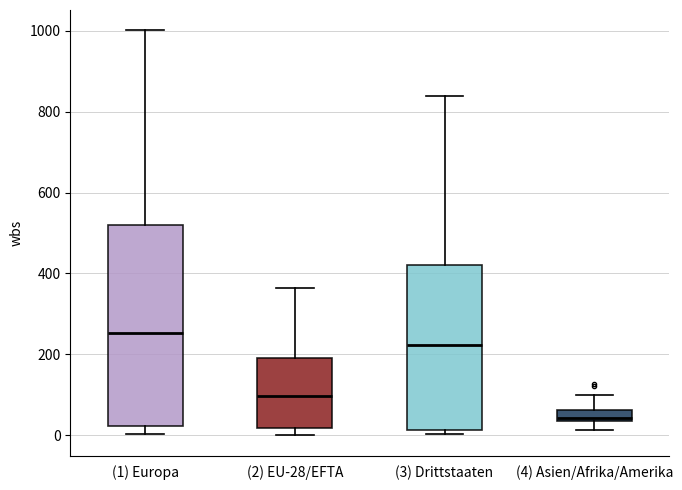

Where does the upper whisker of the box for (1) Europa end on the y-axis? The values are not printed on the chart, so give them approximately, as read against the axis.

1000